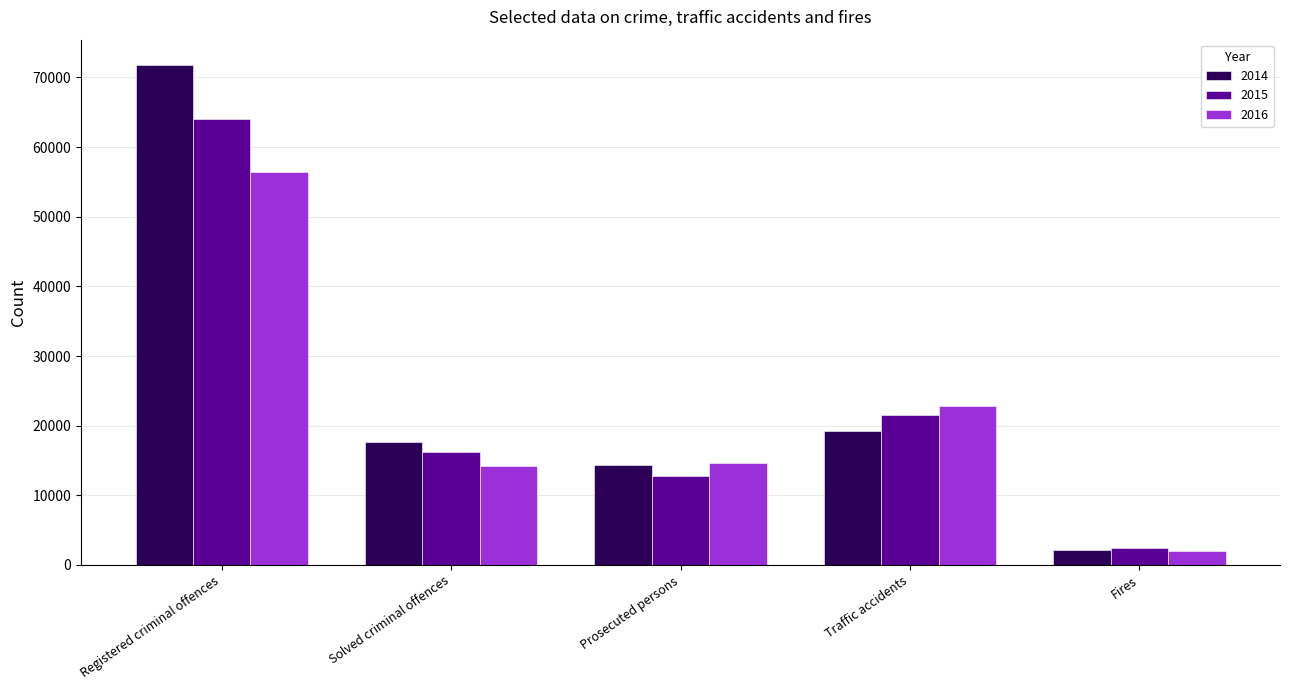

What are all the series names shown in the legend?

2014, 2015, 2016